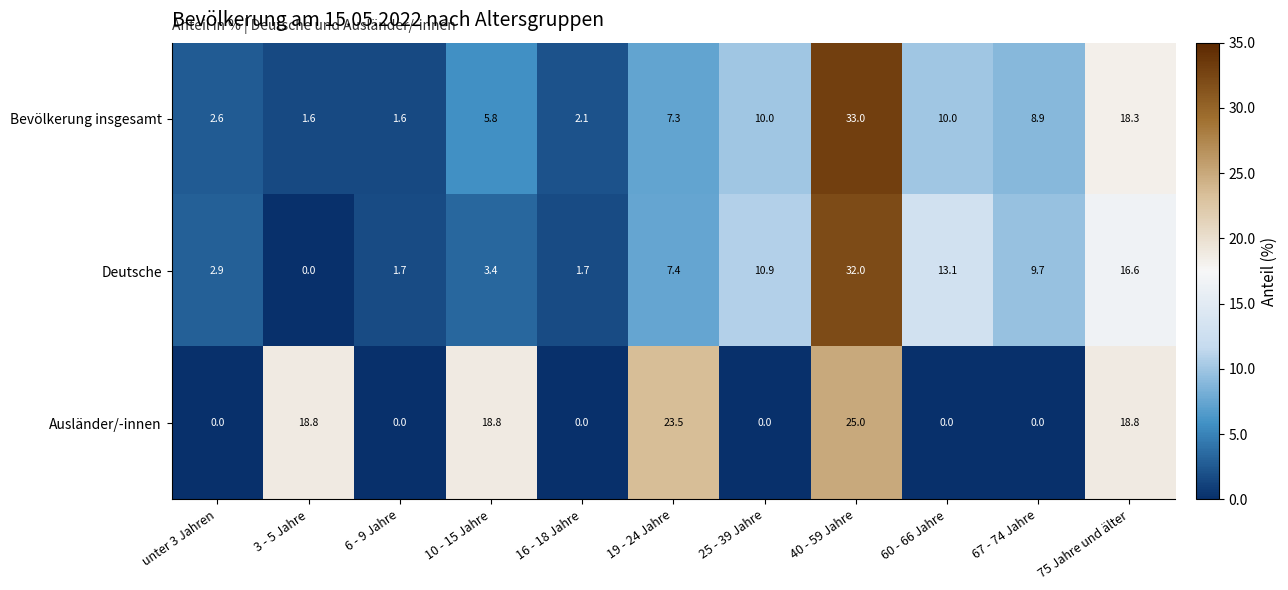

The value of Ausländer/-innen at 75 Jahre und älter is 18.8. True or false?

True